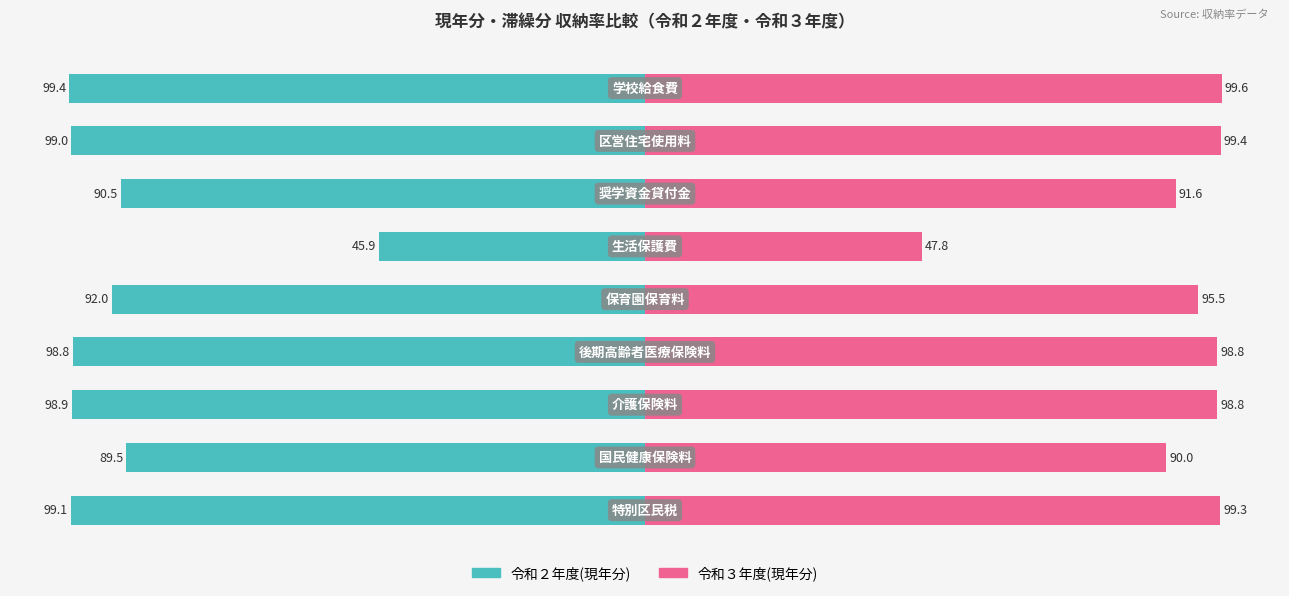

Reading left to right, transcribe all the data shown in this chart.

令和２年度(現年分): -99.1	-89.5	-98.9	-98.8	-92.0	-45.9	-90.5	-99.0	-99.4
令和３年度(現年分): 99.3	90.0	98.8	98.8	95.5	47.8	91.6	99.4	99.6